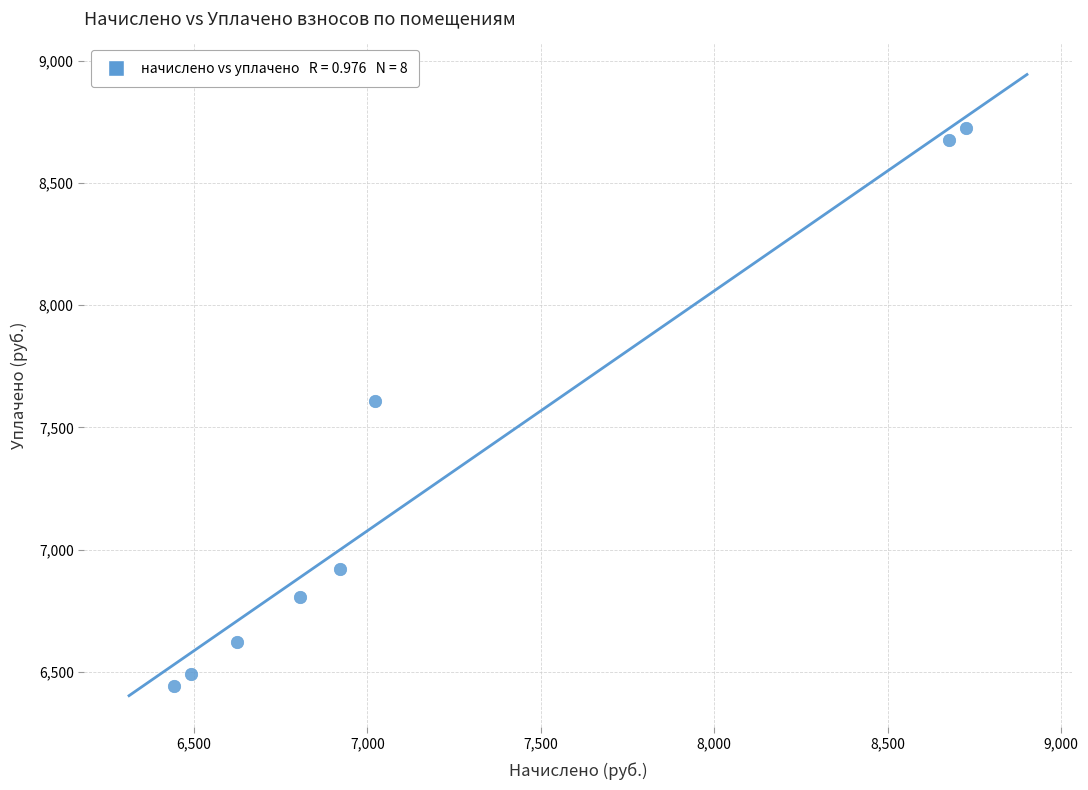

What is the average Y value?

7287.1